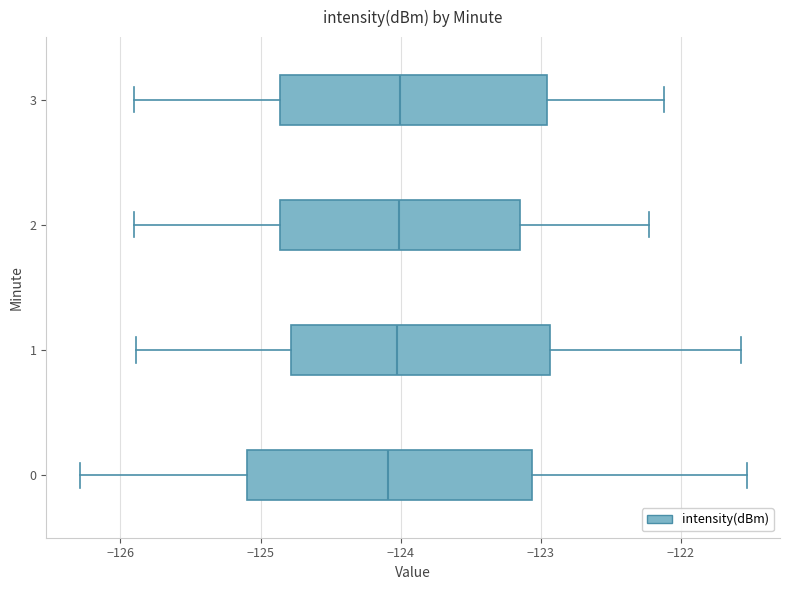

Reading bottom to top, read every box against the x-axis: the position of its median line, the range the box covers, and the ends of its whiskers. The values are not printed on the chart, so give them approximately, as read against the axis.

0: median -124.1, box -125.1 to -123.1, whiskers -126.3 to -121.5
1: median -124.0, box -124.8 to -122.9, whiskers -125.9 to -121.6
2: median -124.0, box -124.9 to -123.1, whiskers -125.9 to -122.2
3: median -124.0, box -124.9 to -123.0, whiskers -125.9 to -122.1